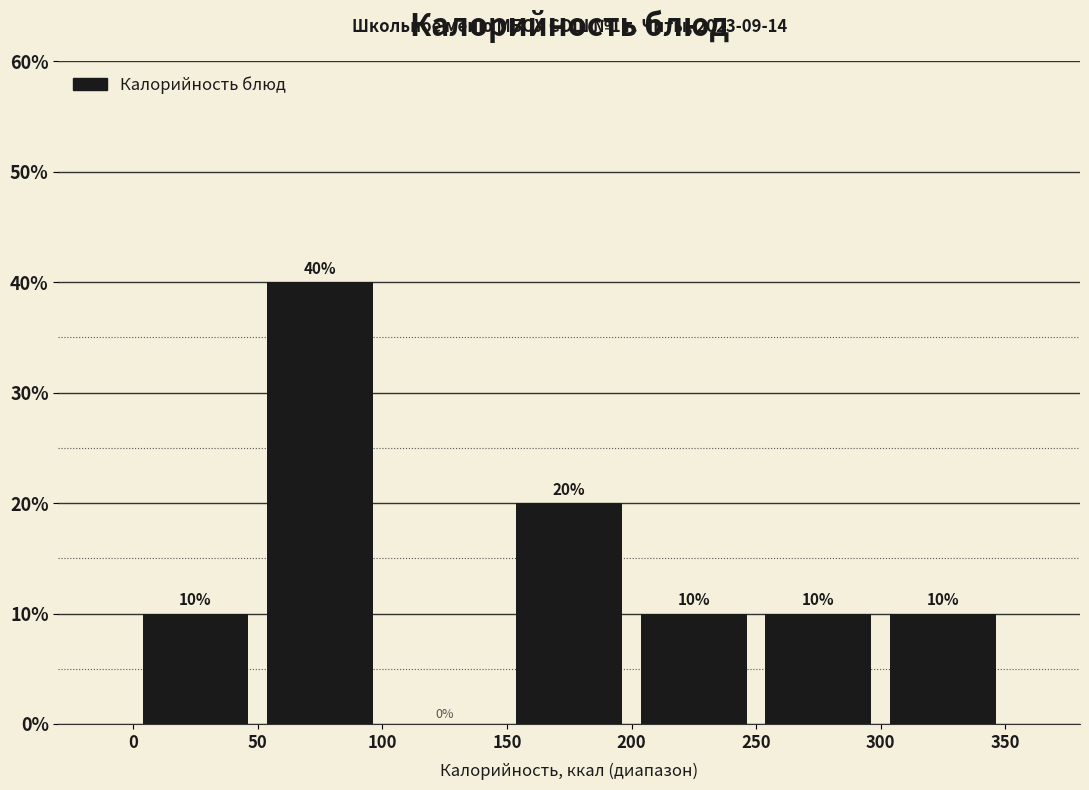

Over which range of the x-axis is the bar tallest?

50 to 100